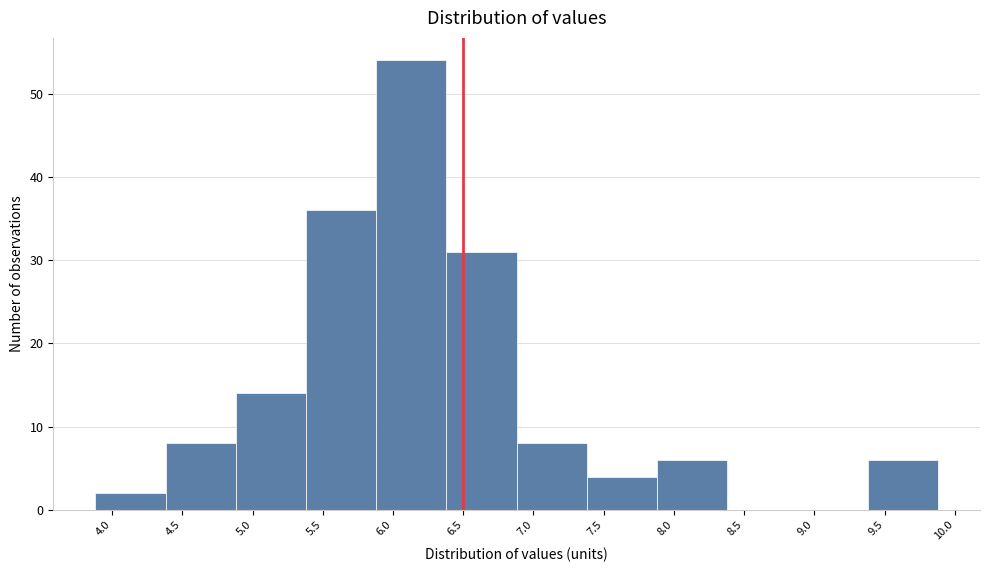

How tall is the bar that spans 9.38 to 9.88 on the x-axis? Neither the bar edges nor the heights are printed on the chart, so give them approximately, as read against the axes.

6